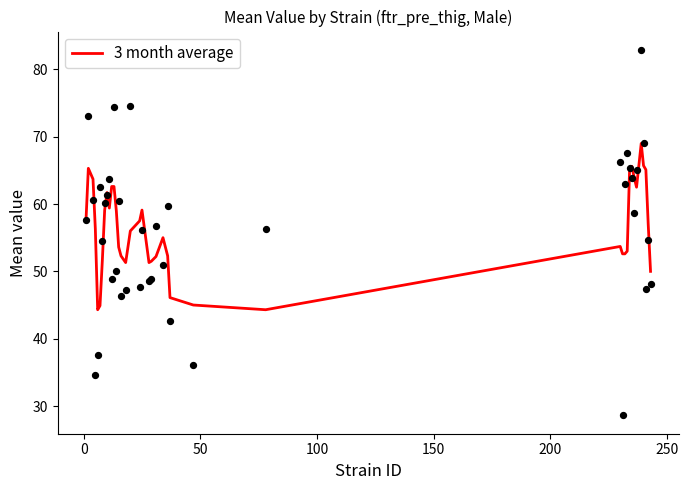

What is the maximum value for 3 month average?

69.0